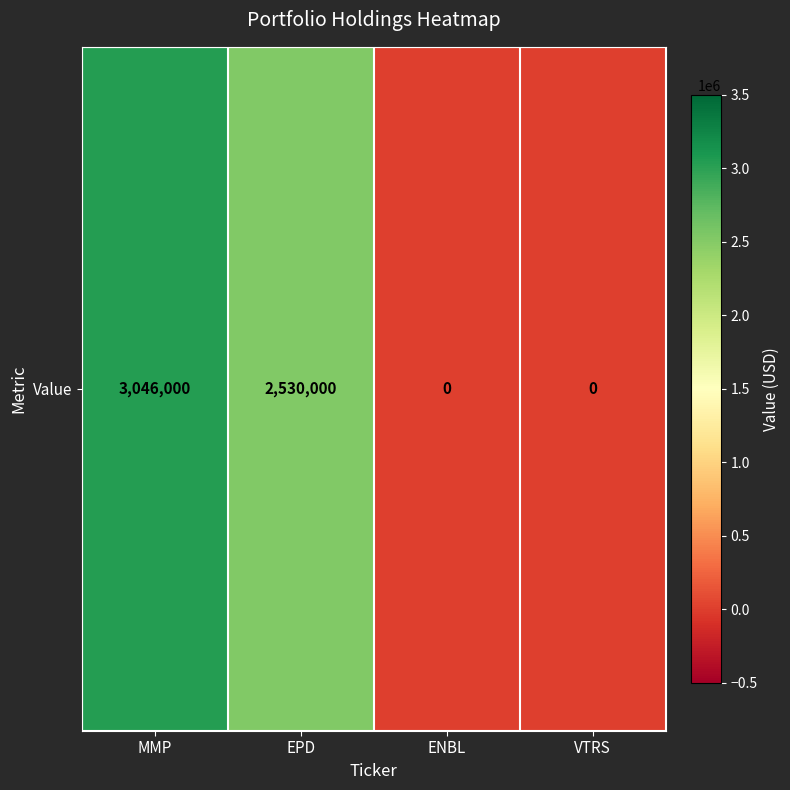

Reading left to right, transcribe all the data shown in this chart.

MMP=3046000	EPD=2530000	ENBL=0	VTRS=0